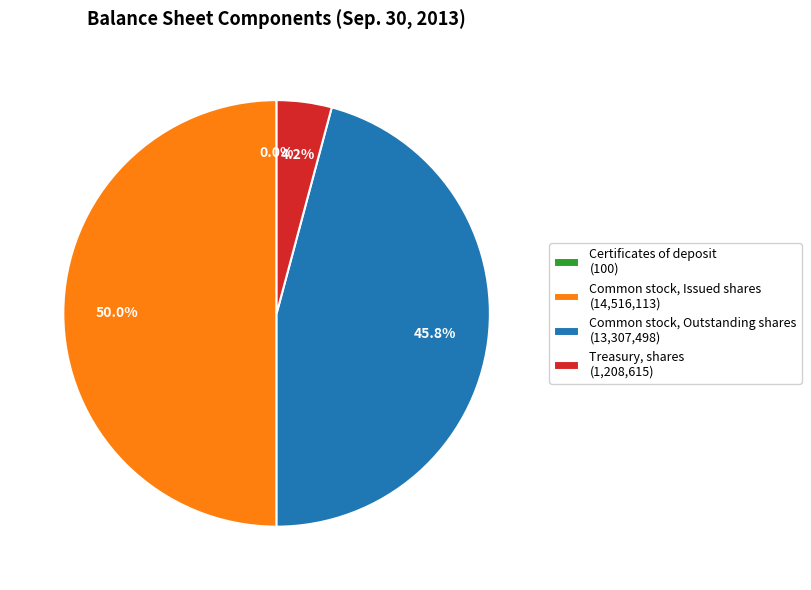

Is Common stock, Outstanding shares (13,307,498) the majority of the pie?

No